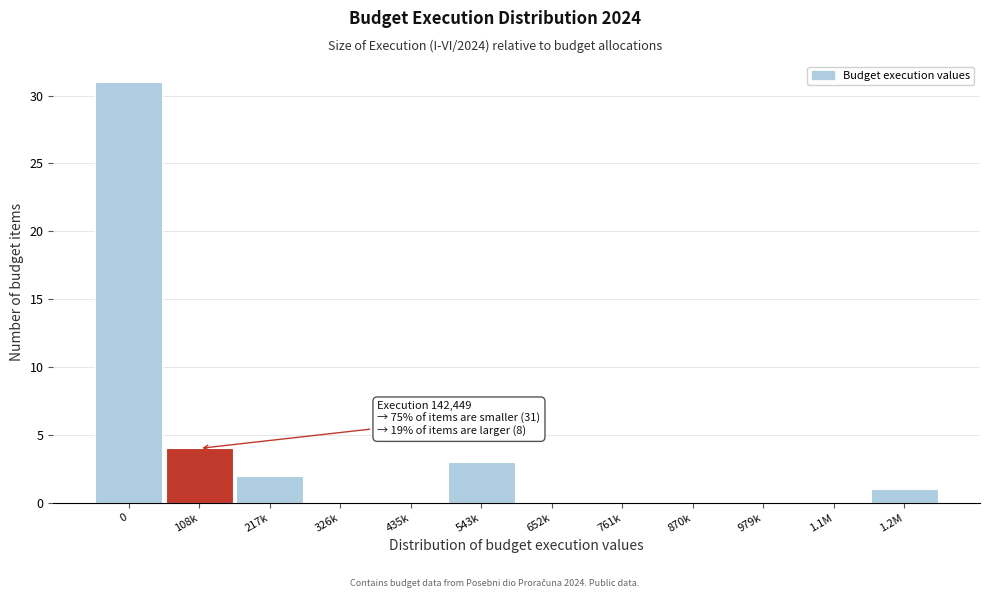

Reading right to left, extract all data points from this chart.

1.2M=1	1.1M=0	979k=0	870k=0	761k=0	652k=0	543k=3	435k=0	326k=0	217k=2	108k=4	0=31